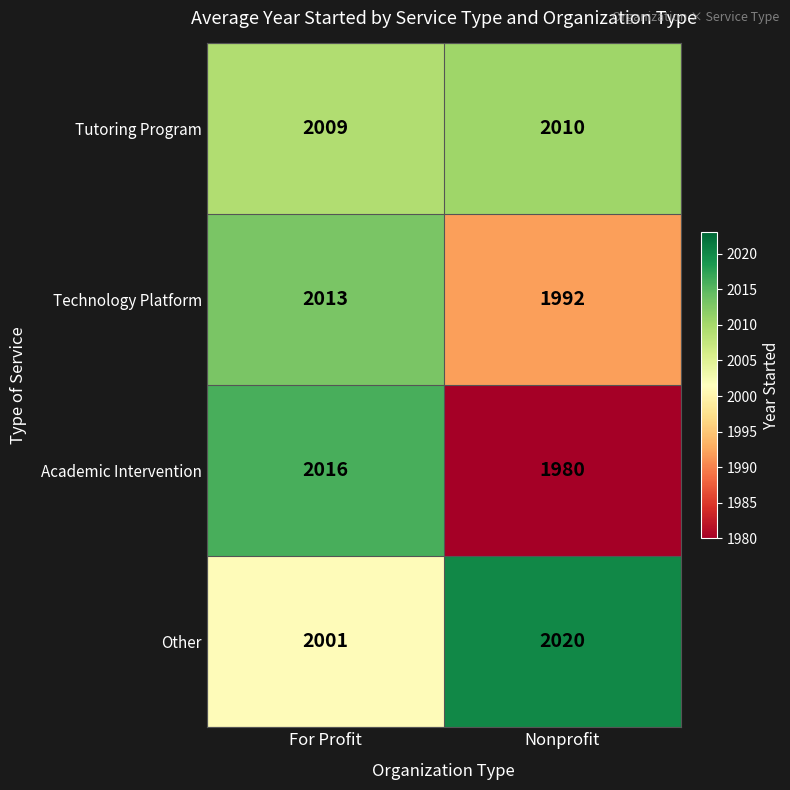

Read the Academic Intervention value at For Profit, to the nearest 10.

2020